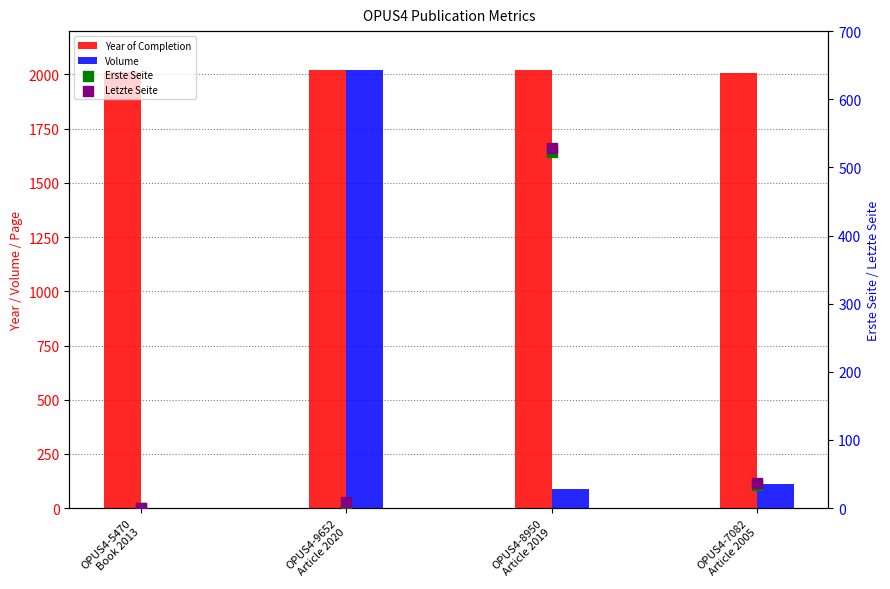

Which series reaches the maximum Y coordinate?

Year of Completion